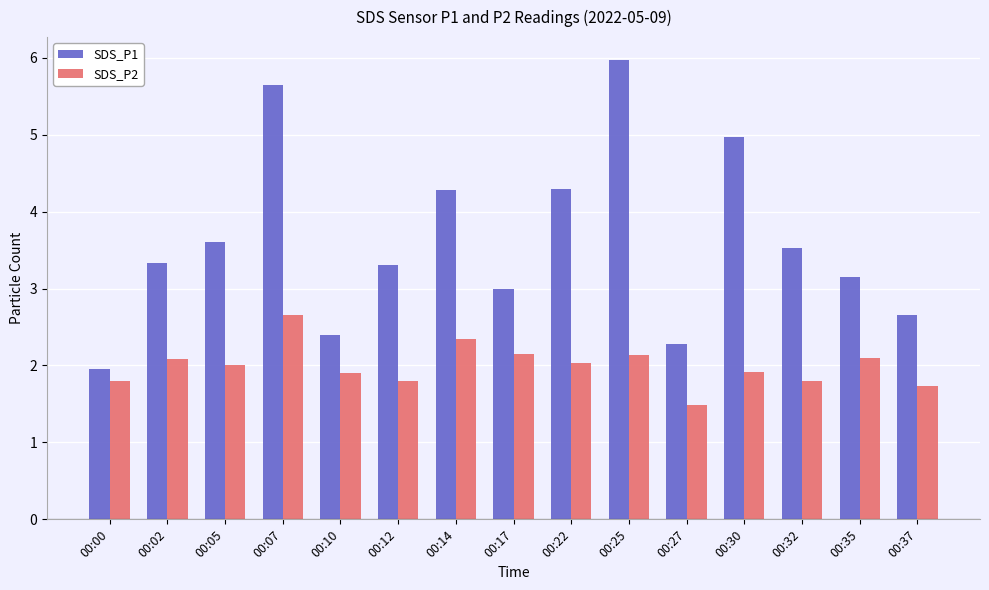

What is the sum of the SDS_P2 values at 00:22 and 00:14?

4.4